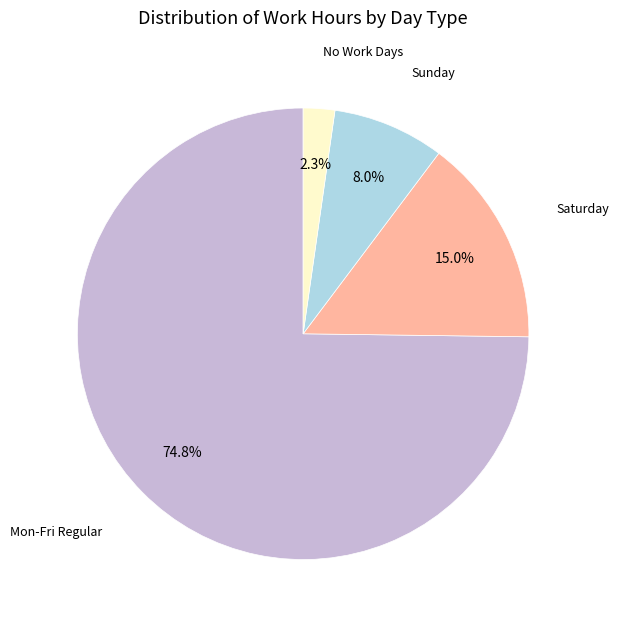

Is there any slice that represents more than half of the pie?

Yes